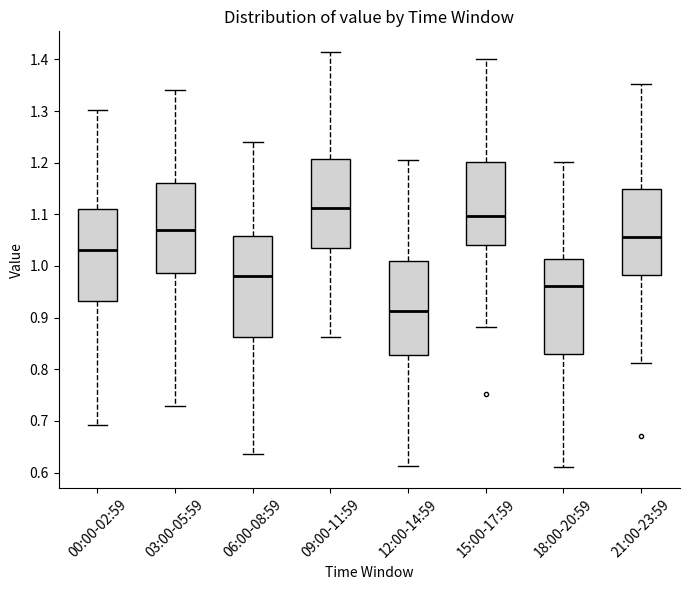

Reading left to right, read every box against the y-axis: the position of its median line, the range the box covers, and the ends of its whiskers. The values are not printed on the chart, so give them approximately, as read against the axis.

00:00-02:59: median 1.03, box 0.93 to 1.11, whiskers 0.69 to 1.30
03:00-05:59: median 1.07, box 0.99 to 1.16, whiskers 0.73 to 1.34
06:00-08:59: median 0.98, box 0.86 to 1.06, whiskers 0.63 to 1.24
09:00-11:59: median 1.11, box 1.04 to 1.21, whiskers 0.86 to 1.41
12:00-14:59: median 0.91, box 0.83 to 1.01, whiskers 0.61 to 1.20
15:00-17:59: median 1.10, box 1.04 to 1.20, whiskers 0.88 to 1.40
18:00-20:59: median 0.96, box 0.83 to 1.01, whiskers 0.61 to 1.20
21:00-23:59: median 1.06, box 0.98 to 1.15, whiskers 0.81 to 1.35